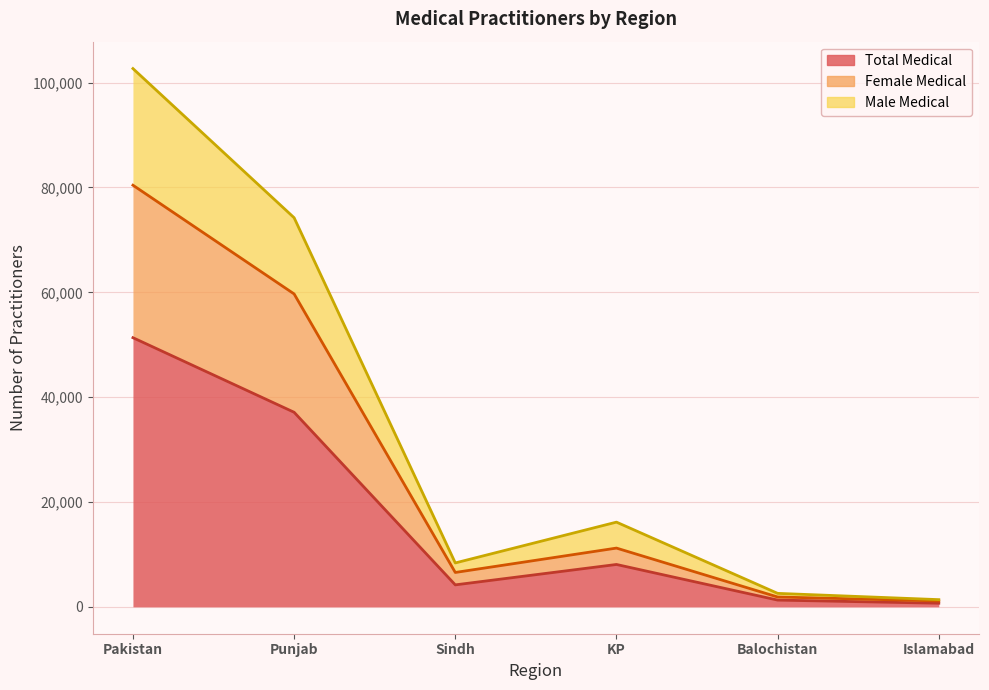

True or false: Male Medical and Total Medical intersect in this chart.

False